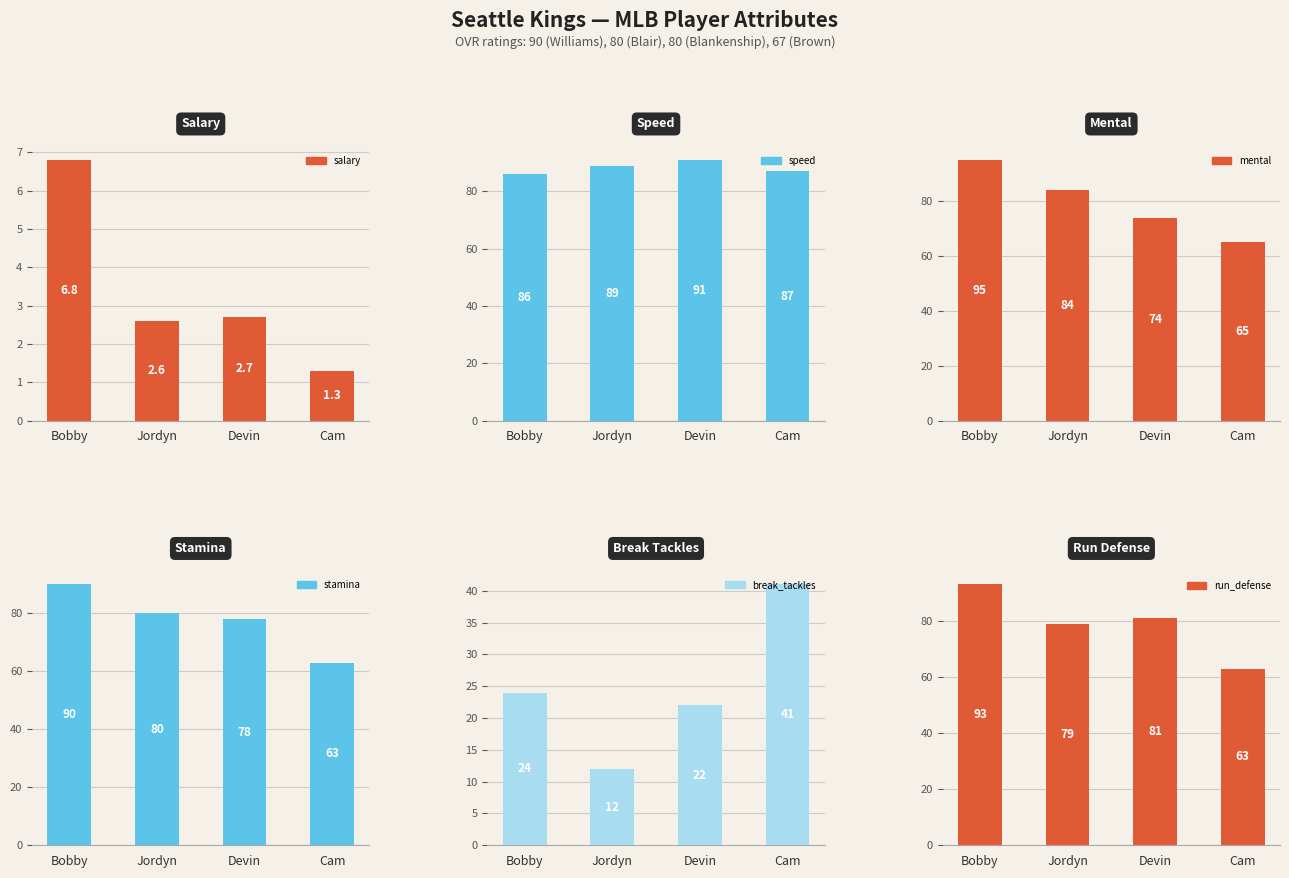

Rank the series by their maximum value, from highest to lowest.

mental, run_defense, speed, stamina, break_tackles, salary